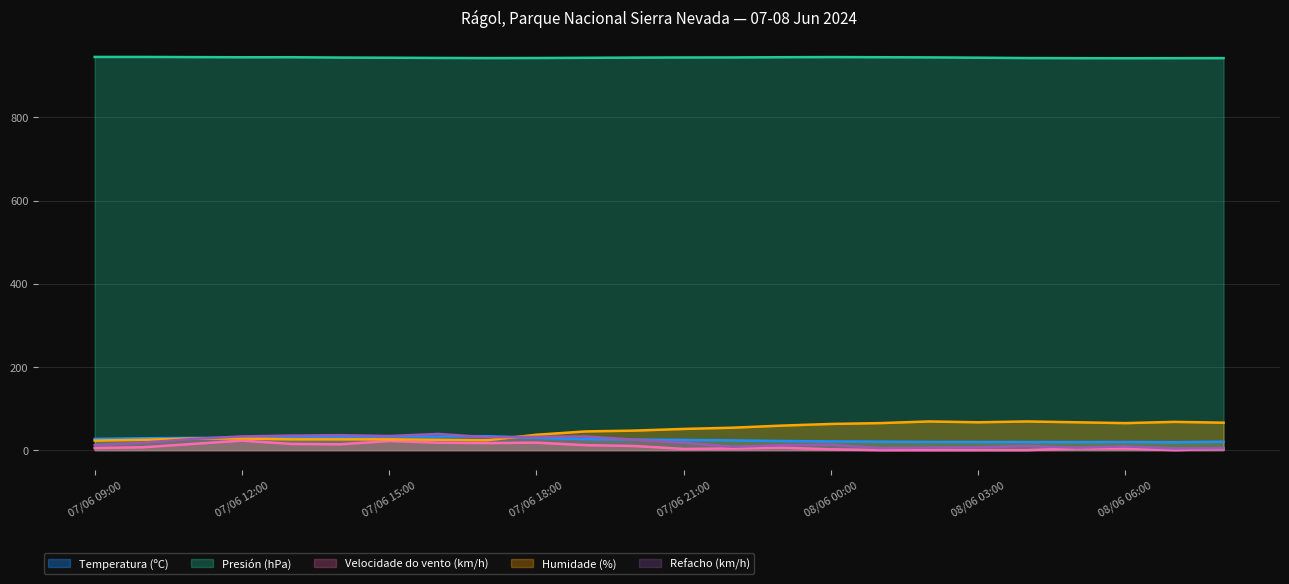

Reading right to left, what are all the values shown in this chart?

Temperatura (ºC): 08/06 08:00=20.2	08/06 07:00=19.1	08/06 06:00=19.6	08/06 05:00=19.4	08/06 04:00=19.5	08/06 03:00=19.6	08/06 02:00=19.7	08/06 01:00=20.4	08/06 00:00=21.0	07/06 23:00=21.9	07/06 22:00=23.5	07/06 21:00=24.5	07/06 20:00=25.5	07/06 19:00=26.5	07/06 18:00=29.5	07/06 17:00=33.5	07/06 16:00=32.7	07/06 15:00=32.5	07/06 14:00=32.2	07/06 13:00=31.5	07/06 12:00=29.7	07/06 11:00=29.4	07/06 10:00=28.5	07/06 09:00=27.0
Presión (hPa): 08/06 08:00=942.6	08/06 07:00=942.5	08/06 06:00=942.3	08/06 05:00=942.5	08/06 04:00=942.8	08/06 03:00=943.7	08/06 02:00=944.4	08/06 01:00=944.8	08/06 00:00=945.2	07/06 23:00=944.8	07/06 22:00=944.3	07/06 21:00=944.2	07/06 20:00=943.9	07/06 19:00=943.4	07/06 18:00=942.9	07/06 17:00=942.7	07/06 16:00=943.1	07/06 15:00=943.6	07/06 14:00=944.0	07/06 13:00=944.8	07/06 12:00=944.7	07/06 11:00=945.1	07/06 10:00=945.5	07/06 09:00=945.5
Velocidade do vento (km/h): 08/06 08:00=3.0	08/06 07:00=0.0	08/06 06:00=4.0	08/06 05:00=4.0	08/06 04:00=0.0	08/06 03:00=0.0	08/06 02:00=0.0	08/06 01:00=0.0	08/06 00:00=2.0	07/06 23:00=6.0	07/06 22:00=4.0	07/06 21:00=3.0	07/06 20:00=10.0	07/06 19:00=12.0	07/06 18:00=18.0	07/06 17:00=17.0	07/06 16:00=18.0	07/06 15:00=22.0	07/06 14:00=14.0	07/06 13:00=15.0	07/06 12:00=23.0	07/06 11:00=15.0	07/06 10:00=7.0	07/06 09:00=5.0
Humidade (%): 08/06 08:00=66.0	08/06 07:00=68.0	08/06 06:00=65.0	08/06 05:00=67.0	08/06 04:00=69.0	08/06 03:00=67.0	08/06 02:00=69.0	08/06 01:00=65.0	08/06 00:00=63.0	07/06 23:00=59.0	07/06 22:00=54.0	07/06 21:00=51.0	07/06 20:00=47.0	07/06 19:00=45.0	07/06 18:00=37.0	07/06 17:00=24.0	07/06 16:00=25.0	07/06 15:00=26.0	07/06 14:00=26.0	07/06 13:00=26.0	07/06 12:00=28.0	07/06 11:00=28.0	07/06 10:00=25.0	07/06 09:00=23.0
Refacho (km/h): 08/06 08:00=5.0	08/06 07:00=4.0	08/06 06:00=9.0	08/06 05:00=6.0	08/06 04:00=10.0	08/06 03:00=7.0	08/06 02:00=6.0	08/06 01:00=5.0	08/06 00:00=13.0	07/06 23:00=12.0	07/06 22:00=8.0	07/06 21:00=18.0	07/06 20:00=25.0	07/06 19:00=33.0	07/06 18:00=32.0	07/06 17:00=31.0	07/06 16:00=39.0	07/06 15:00=34.0	07/06 14:00=36.0	07/06 13:00=35.0	07/06 12:00=33.0	07/06 11:00=27.0	07/06 10:00=18.0	07/06 09:00=12.0